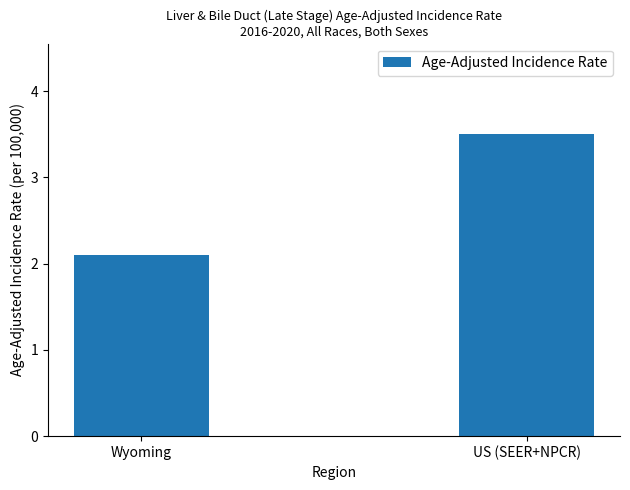

Which label corresponds to the smallest value in the chart?

Wyoming